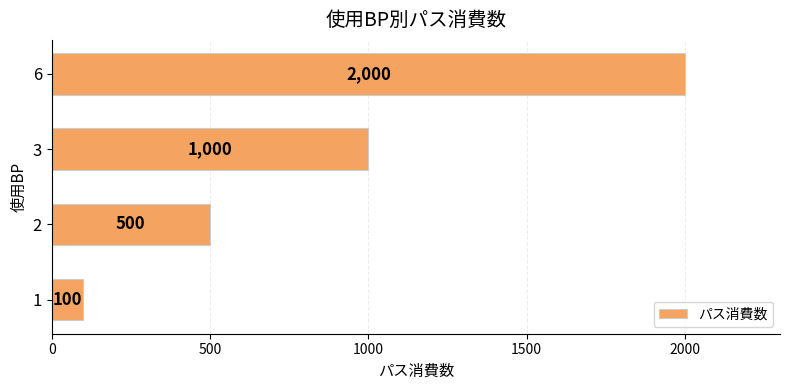

Reading bottom to top, extract all data points from this chart.

1=100	2=500	3=1000	6=2000